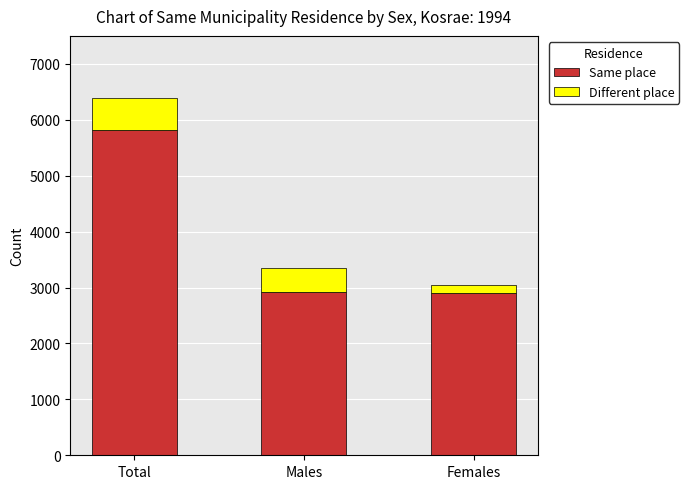

What is the difference between the maximum and minimum values in the Same place series?

2911